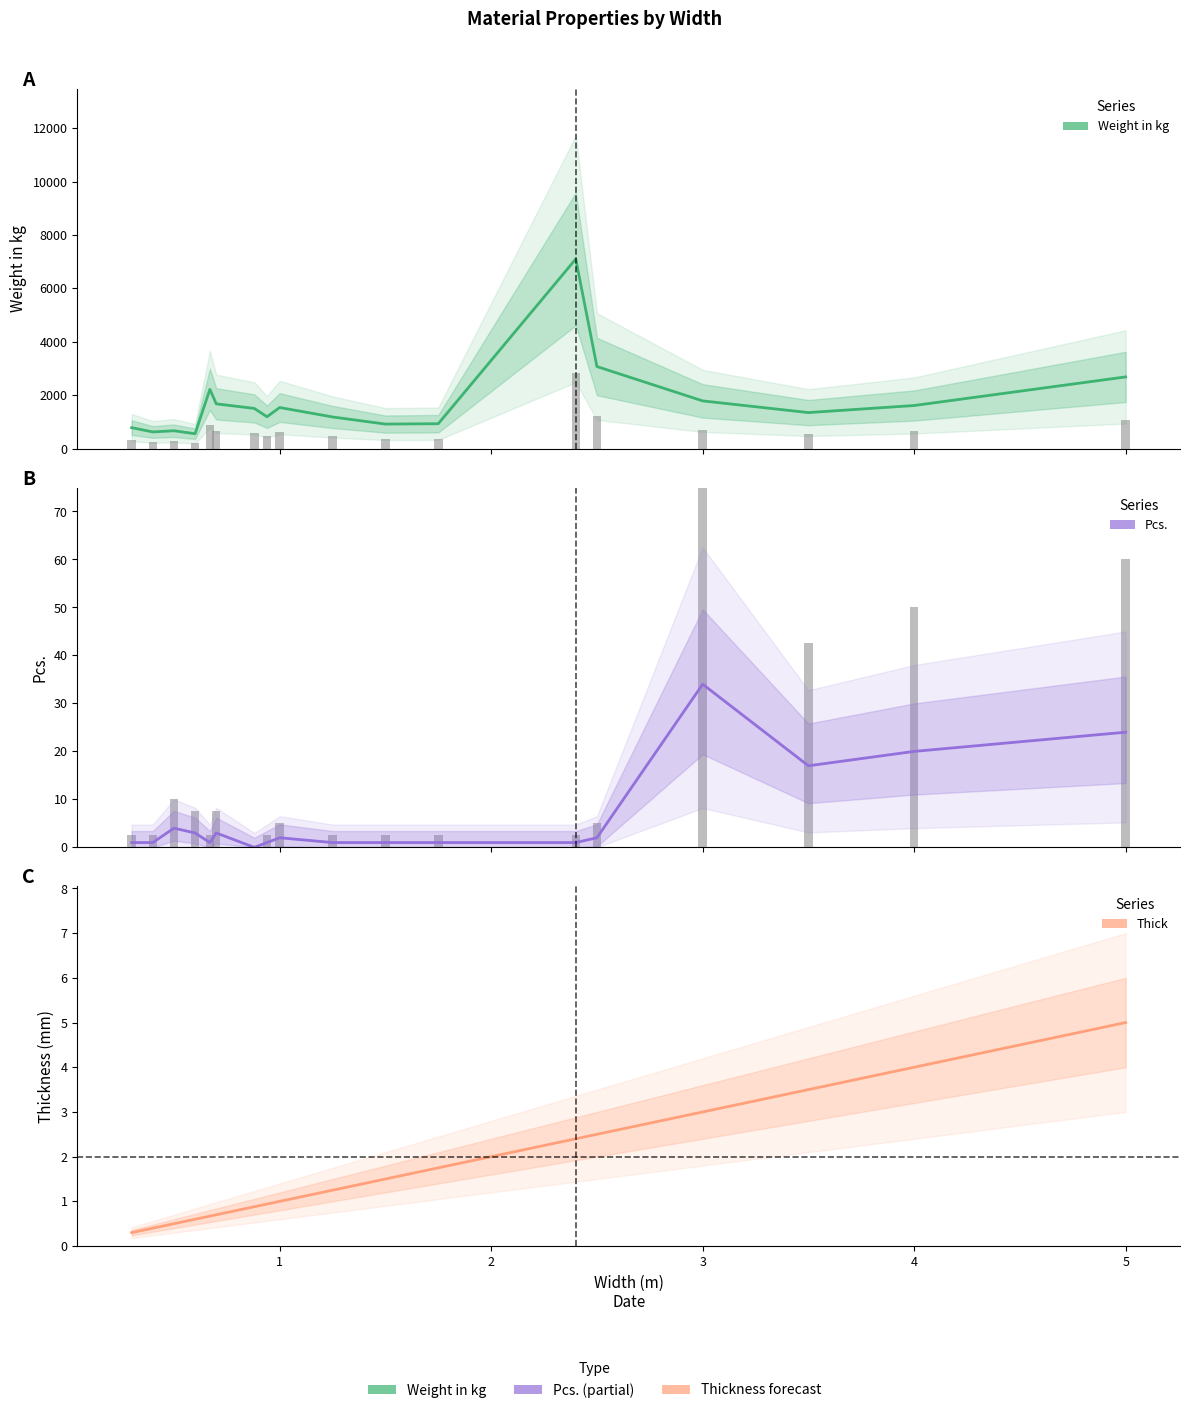

At 3, list the series in order from smallest to largest.

Thick, Pcs., Weight in kg